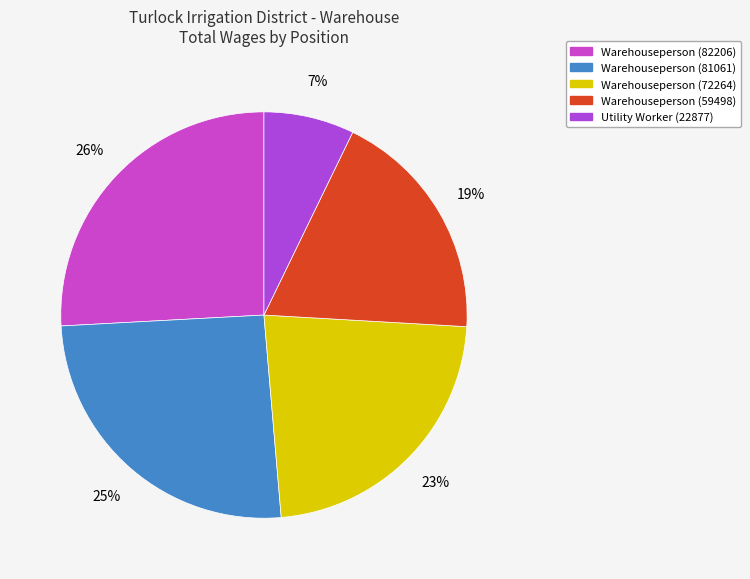

To the nearest percent, what is the average slice percentage?

20%